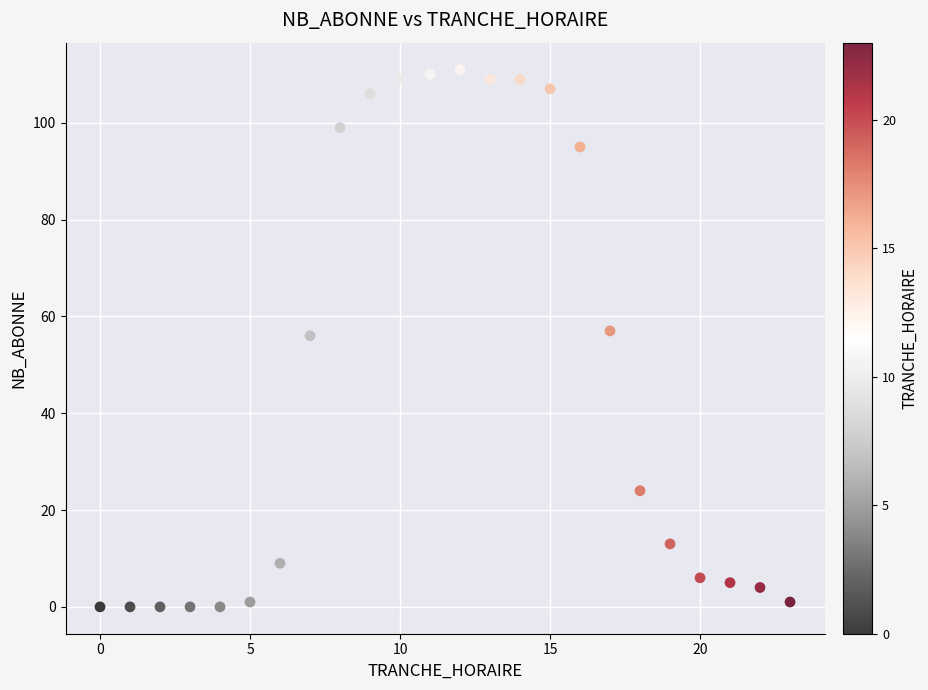

What is the range of X values (max minus min)?

23